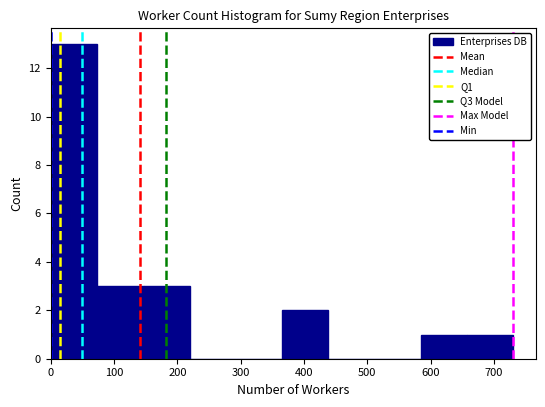

What is the height of the bar covering 660 to 730 on the x-axis? Neither the bar edges nor the heights are printed on the chart, so give them approximately, as read against the axes.

1